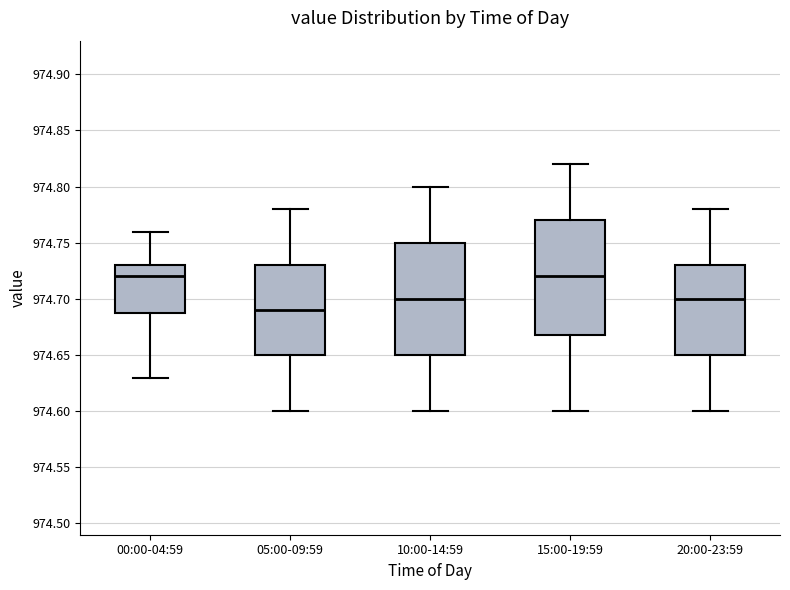

Reading left to right, transcribe this box plot: for each box, give where its median line is, the range the box spans, and where its two whiskers end, as read against the y-axis. The values are not printed on the chart, so give them approximately, as read against the axis.

00:00-04:59: median 974.72, box 974.69 to 974.73, whiskers 974.63 to 974.76
05:00-09:59: median 974.69, box 974.65 to 974.73, whiskers 974.60 to 974.78
10:00-14:59: median 974.70, box 974.65 to 974.75, whiskers 974.60 to 974.80
15:00-19:59: median 974.72, box 974.67 to 974.77, whiskers 974.60 to 974.82
20:00-23:59: median 974.70, box 974.65 to 974.73, whiskers 974.60 to 974.78